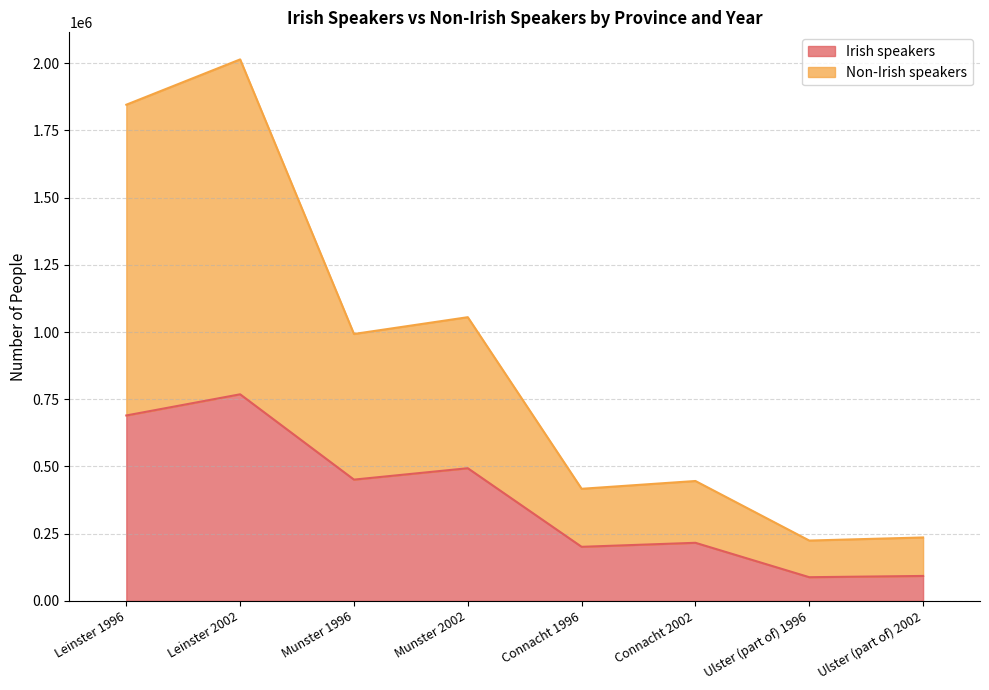

What are all the series names shown in the legend?

Irish speakers, Non-Irish speakers